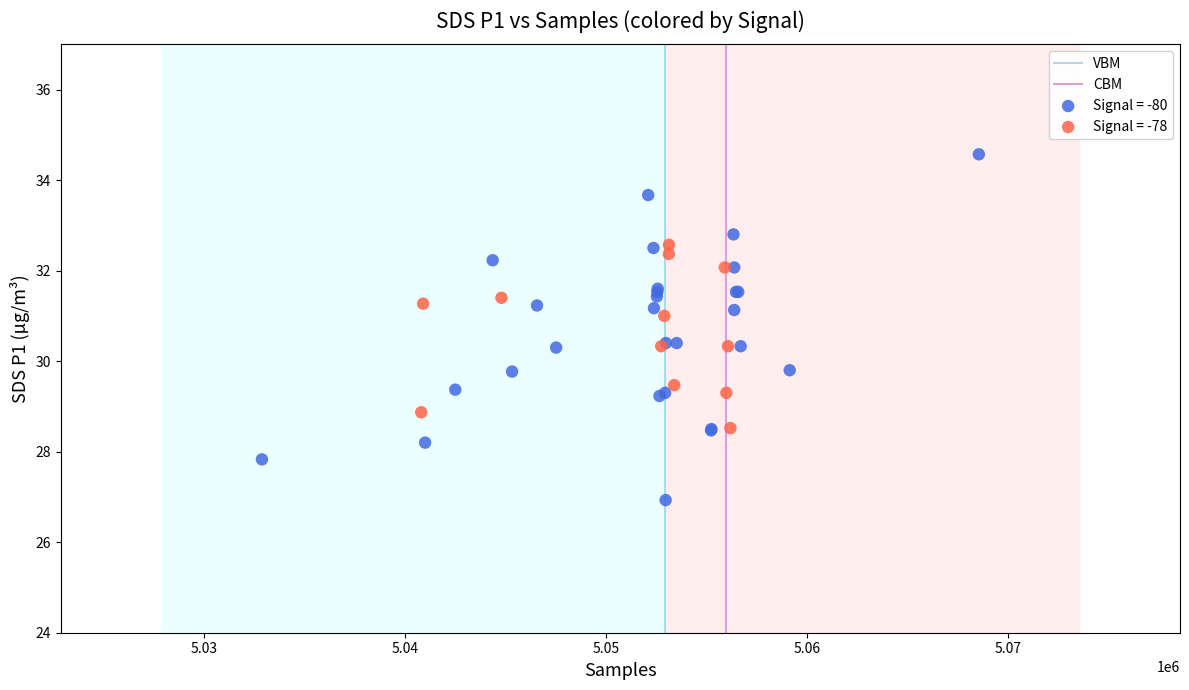

Which series contains the lowest Y value?

Signal = -80